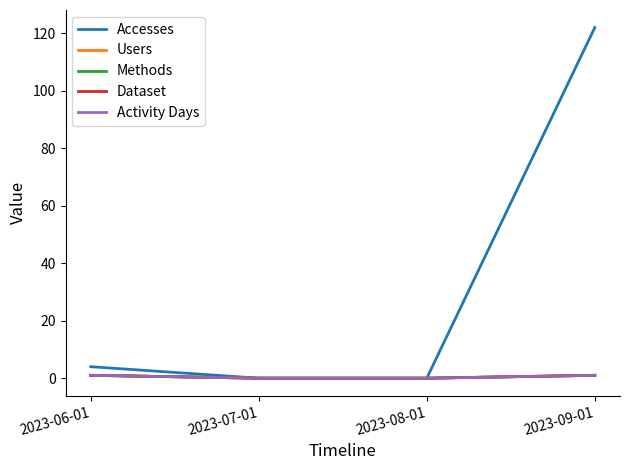

Does the chart display data point markers on the line(s)?

No